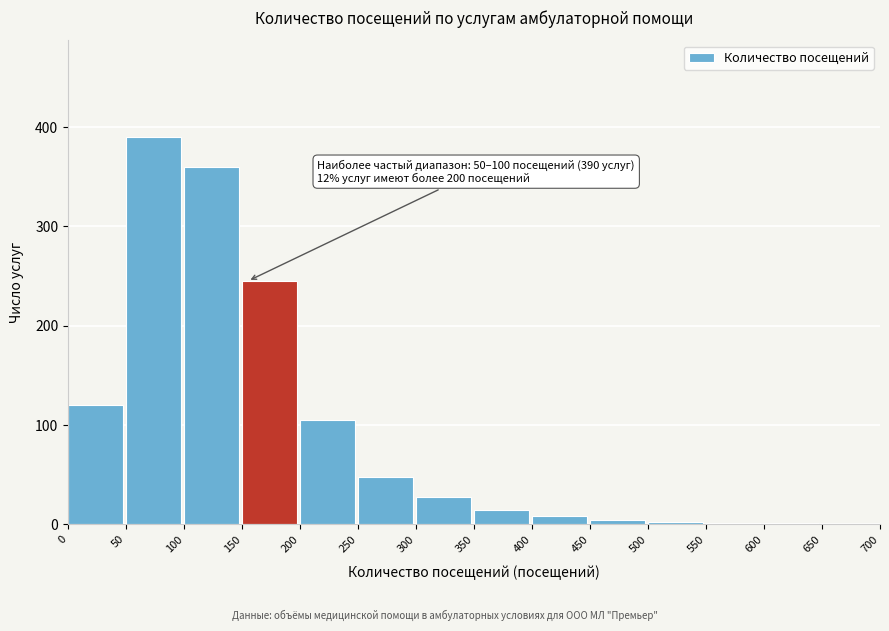

At which category does the chart reach its peak across all series?

50